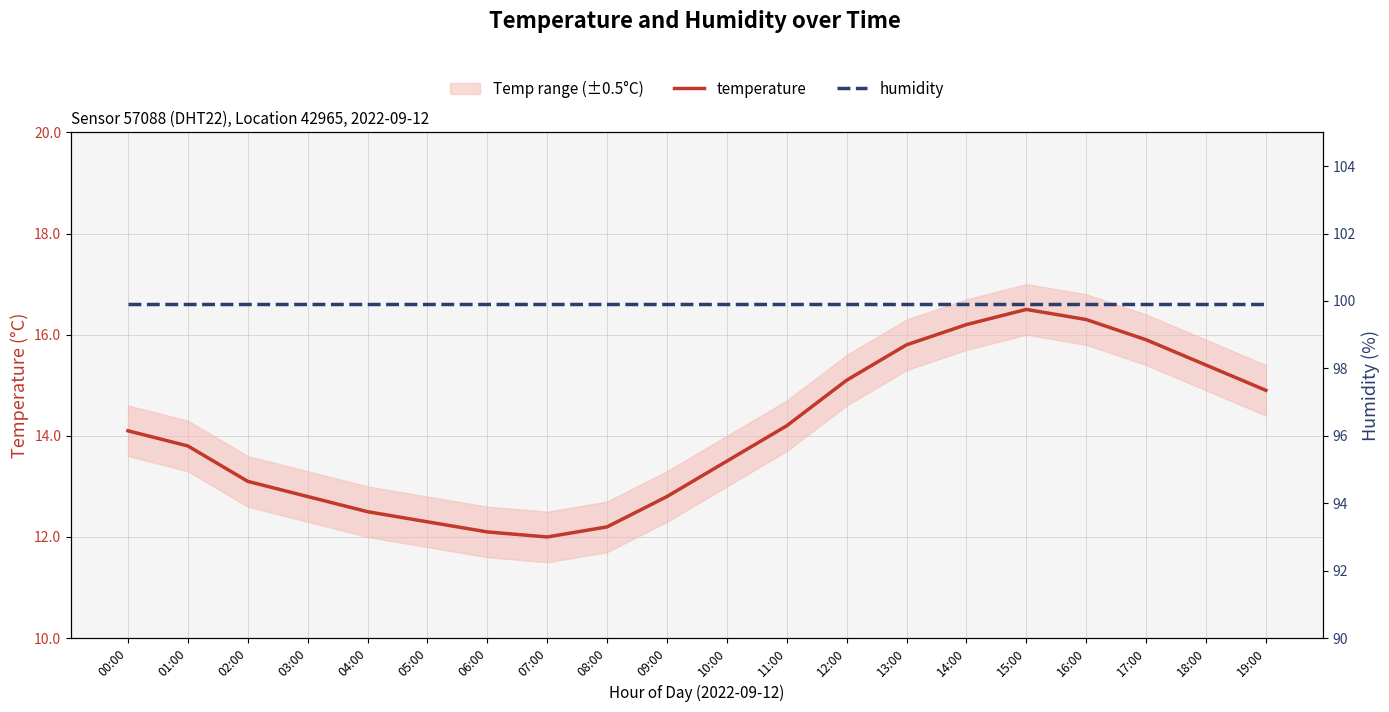

In temperature, how many points are higher than both neighbors (excluding endpoints)?

1